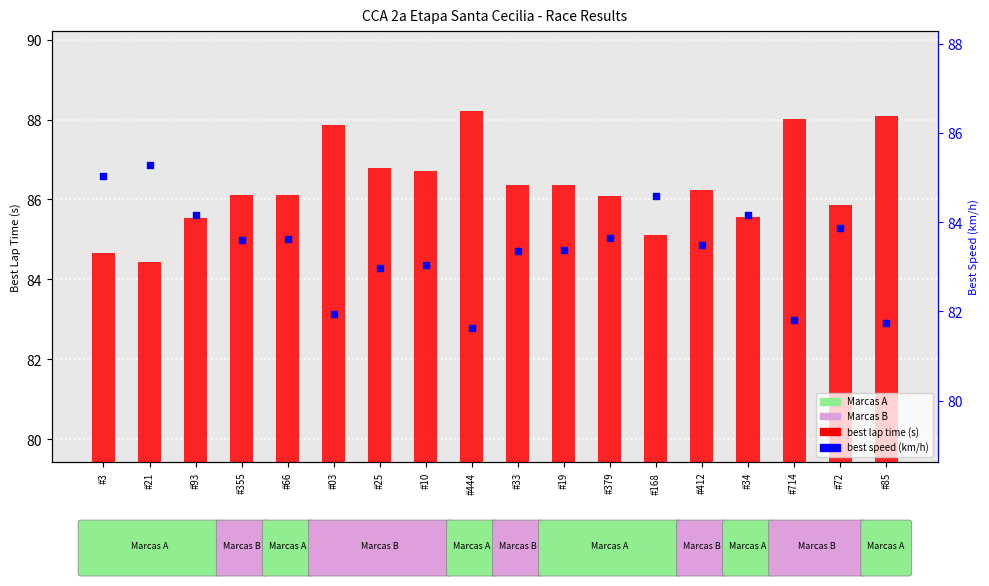

Which series has the widest spread of Y values?

best lap time (s)